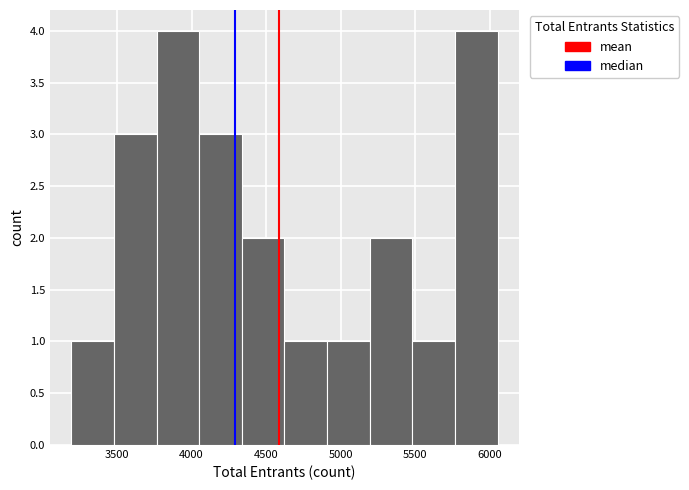

Reading left to right, list every bar in this chart as the range it spans on the x-axis followed by its height. Neither the bar edges nor the heights are printed on the chart, so give them approximately, as read against the axes.

3200 to 3500: 1
3500 to 3750: 3
3750 to 4050: 4
4050 to 4350: 3
4350 to 4600: 2
4600 to 4900: 1
4900 to 5200: 1
5200 to 5500: 2
5500 to 5750: 1
5750 to 6050: 4